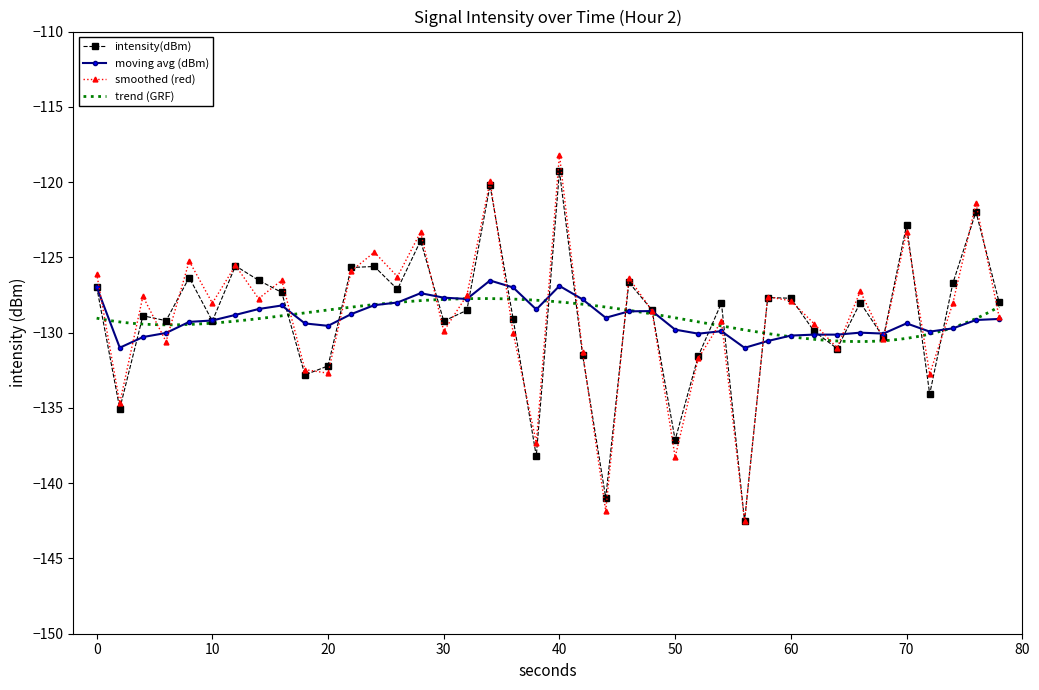

In intensity(dBm), how many points are higher than both neighbors (excluding endpoints)?

13